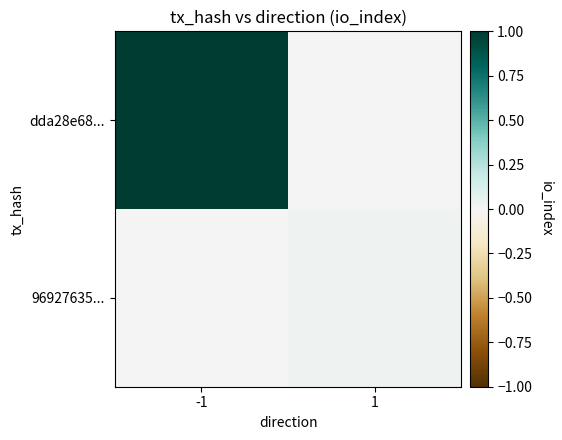

Which series has the widest spread of values?

dda28e68...